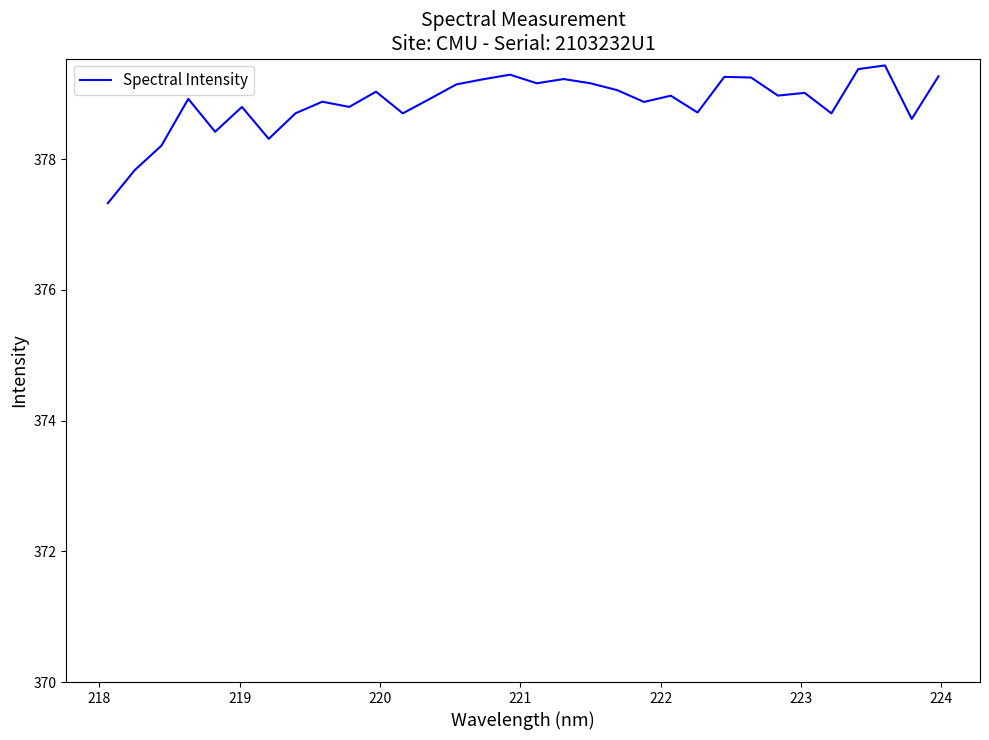

What is the average value?

378.9